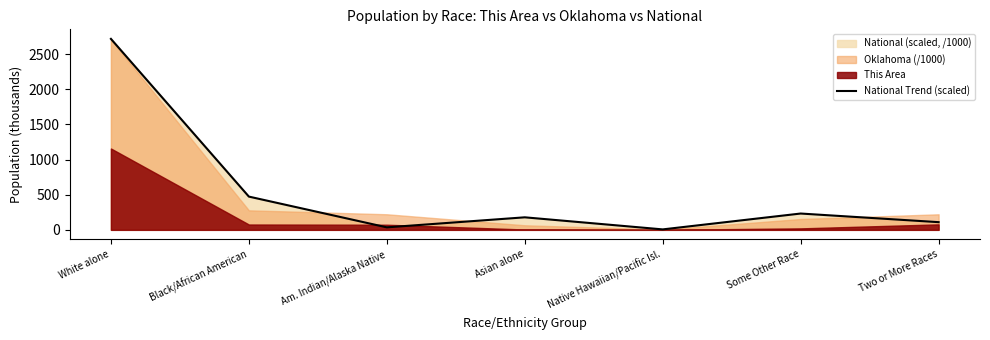

Where does the data first go above 178?

White alone